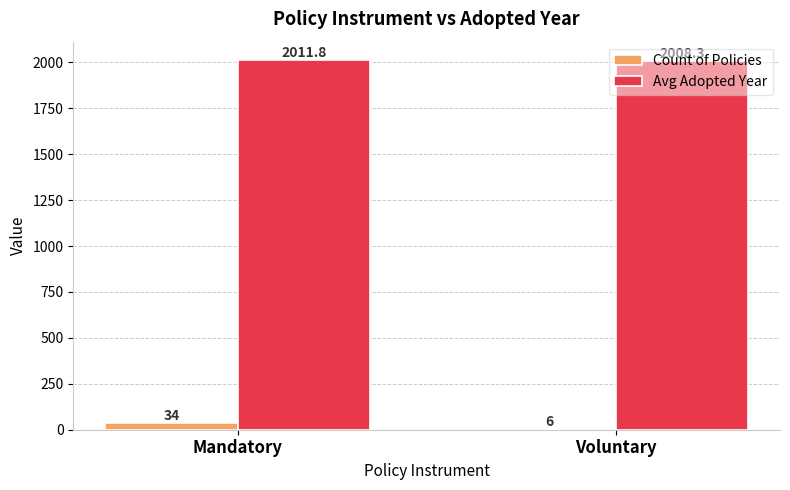

True or false: Avg Adopted Year has a value of 2011.8 at Mandatory.

True